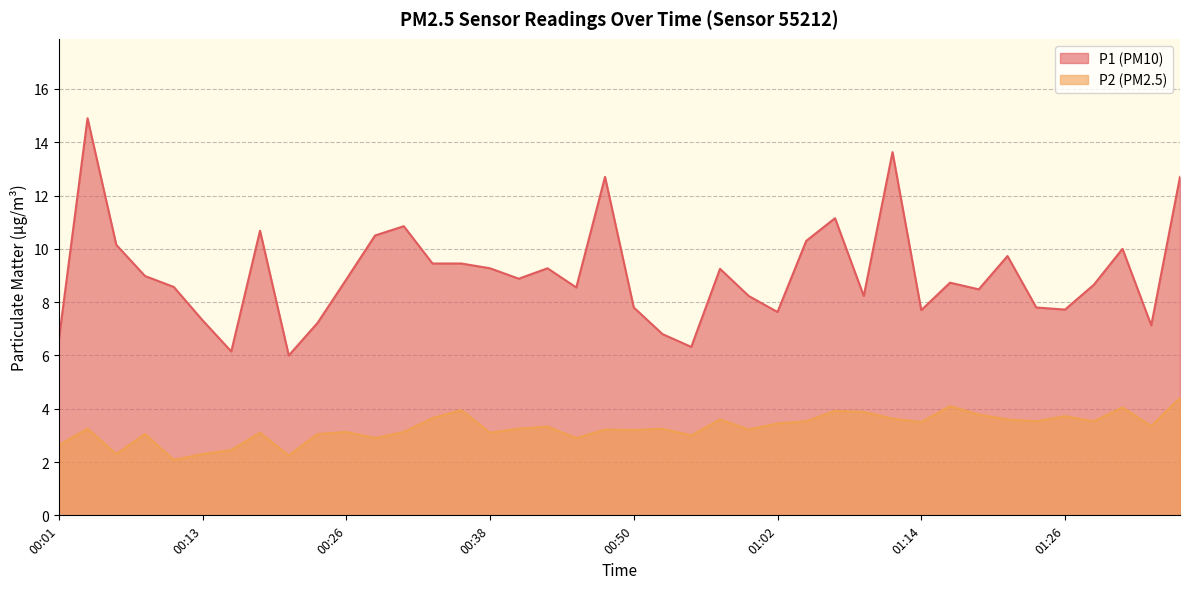

List the series in order of their overall mean, highest first.

P1, P2